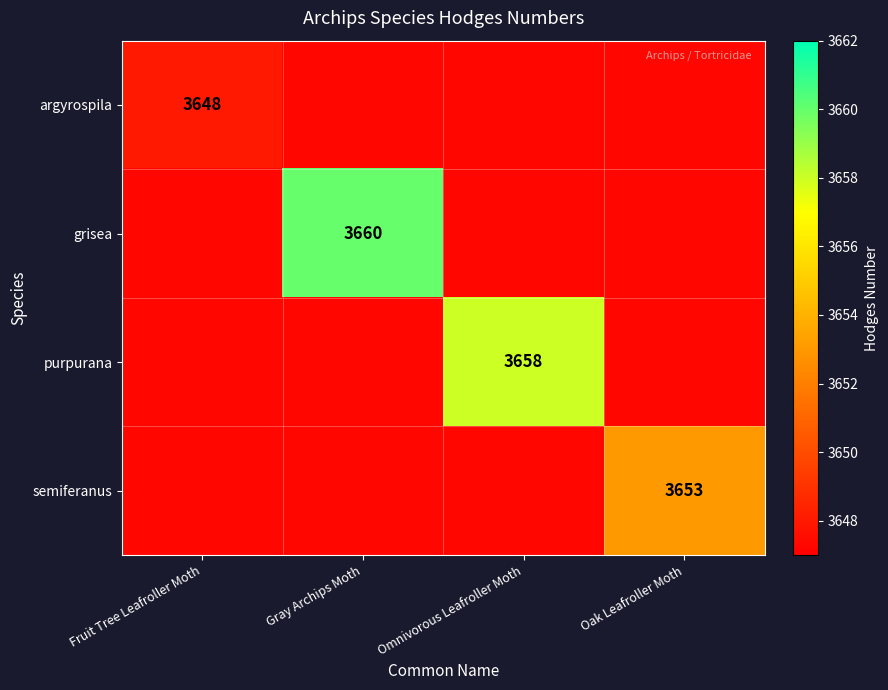

At which category does the chart reach its minimum across all series?

Fruit Tree Leafroller Moth